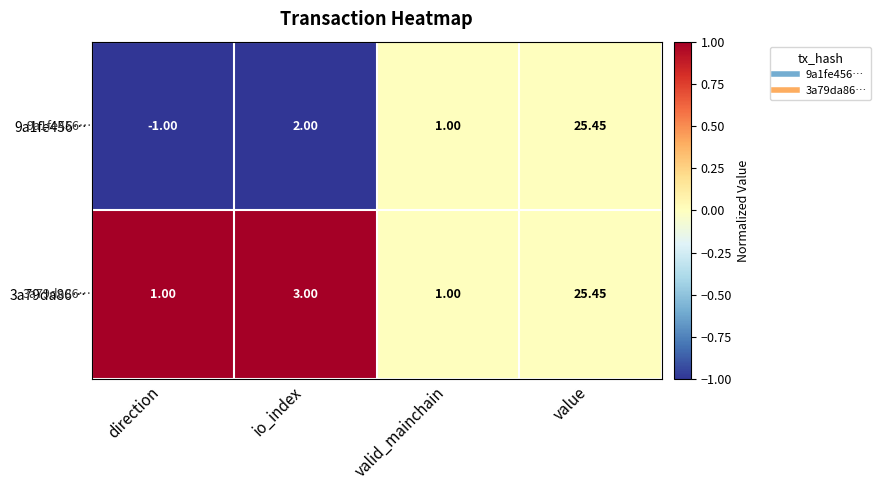

Which category has the highest value in the 9a1fe456… series?

value